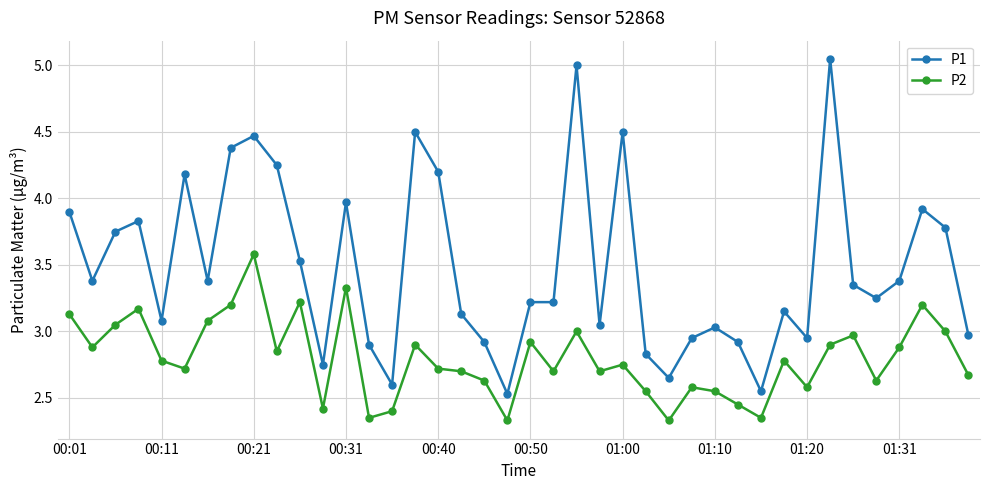

True or false: P1 and P2 cross at least once.

False